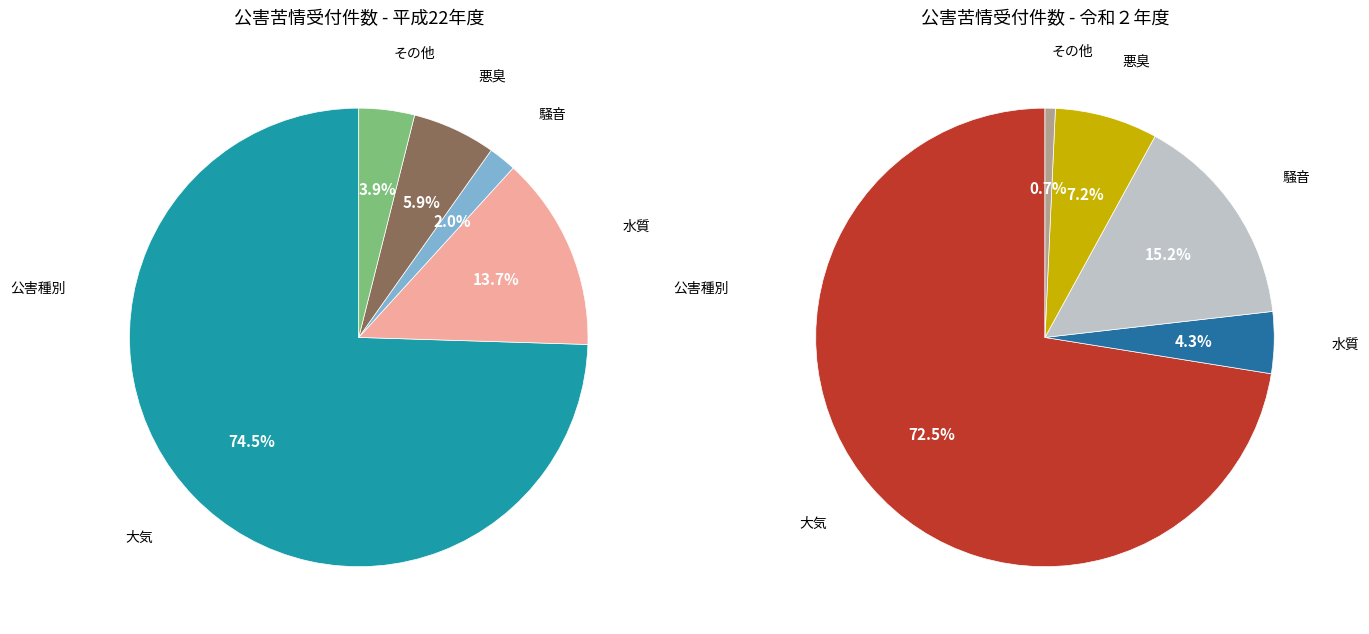

Is 平成24年度 the majority of the pie?

No